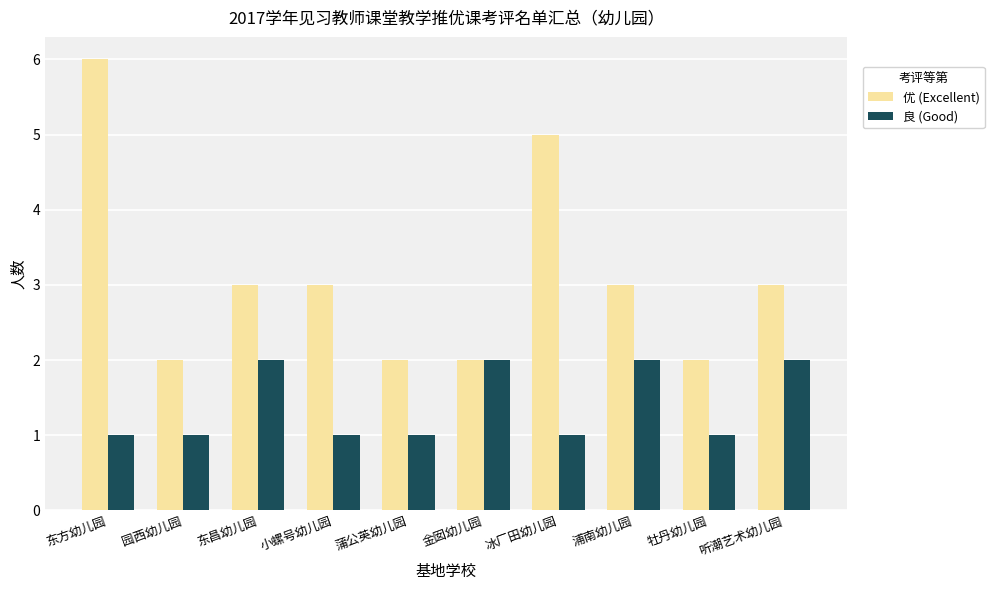

What is the sum of all 优 (Excellent) values?

31